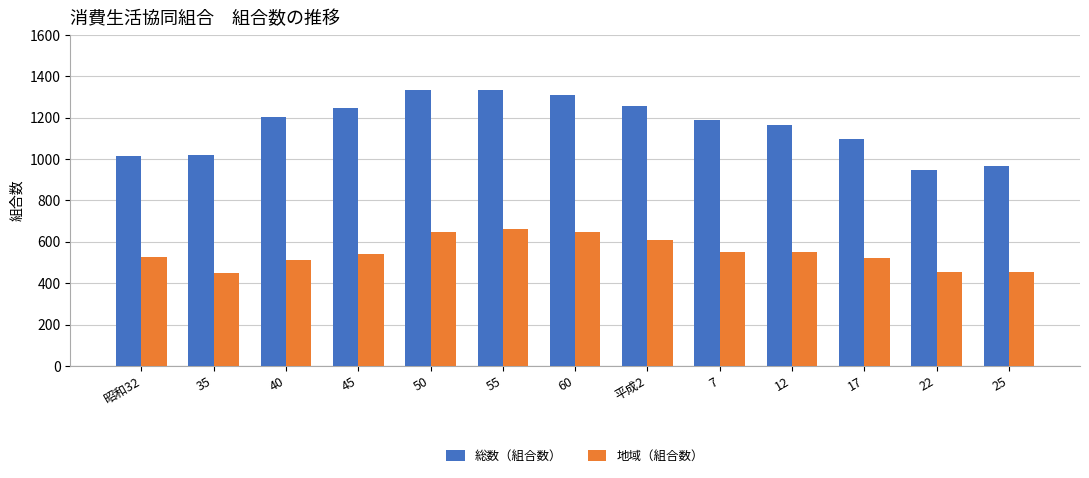

What is the maximum value for 地域（組合数）?

662